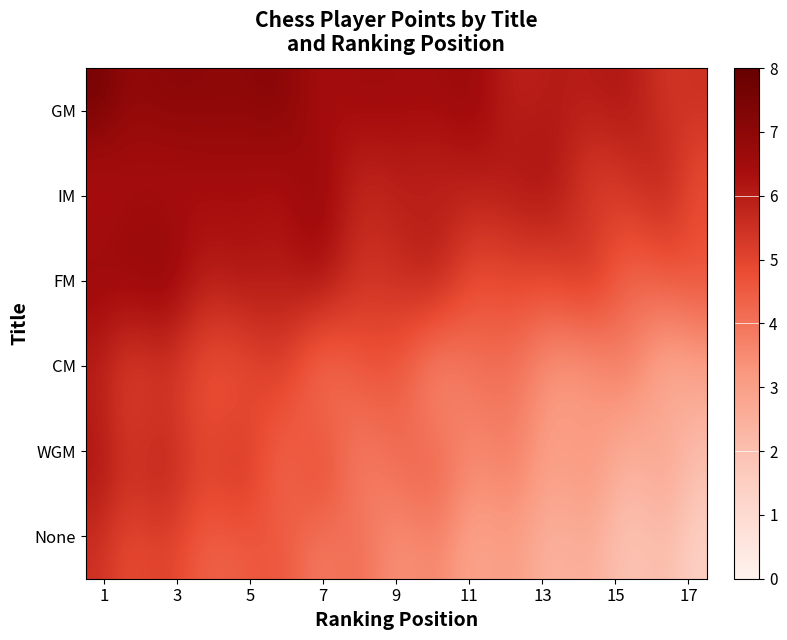

Reading left to right, transcribe all the data shown in this chart.

GM: 7.5	7.0	7.0	7.0	7.0	7.0	6.5	6.5	6.5	6.5	6.5	6.0	6.0	6.0	6.0	5.5	5.5
IM: 6.5	6.5	6.5	6.5	6.5	6.5	6.5	6.0	6.0	6.0	6.0	6.0	6.0	5.5	5.5	5.5	5.0
FM: 6.5	6.5	6.5	6.0	6.0	6.0	6.0	5.5	5.5	5.5	5.0	5.0	5.0	5.0	4.5	4.5	4.5
CM: 6.0	5.5	5.5	5.0	5.0	5.0	4.5	4.5	4.5	4.0	4.0	4.0	3.5	3.5	3.5	3.0	3.0
WGM: 6.0	5.5	5.5	5.0	5.0	4.5	4.5	4.0	4.0	4.0	3.5	3.5	3.0	3.0	2.5	2.5	2.0
: 5.5	5.0	5.0	4.5	4.5	4.5	4.0	4.0	3.5	3.5	3.0	3.0	2.5	2.5	2.0	2.0	1.5